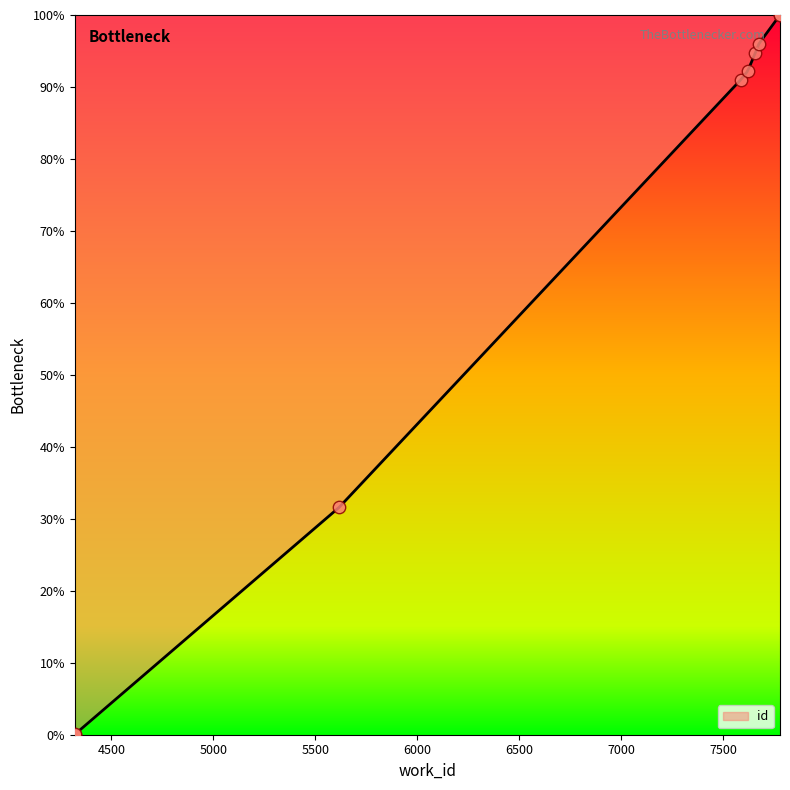

What is the change in value from 5617 to 7620?

+60.6